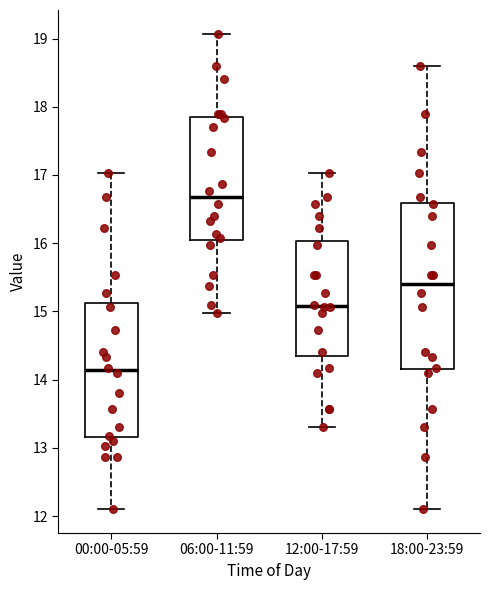

Comparing the boxes themselves (not the whiskers), which one is the tallest?

18:00-23:59